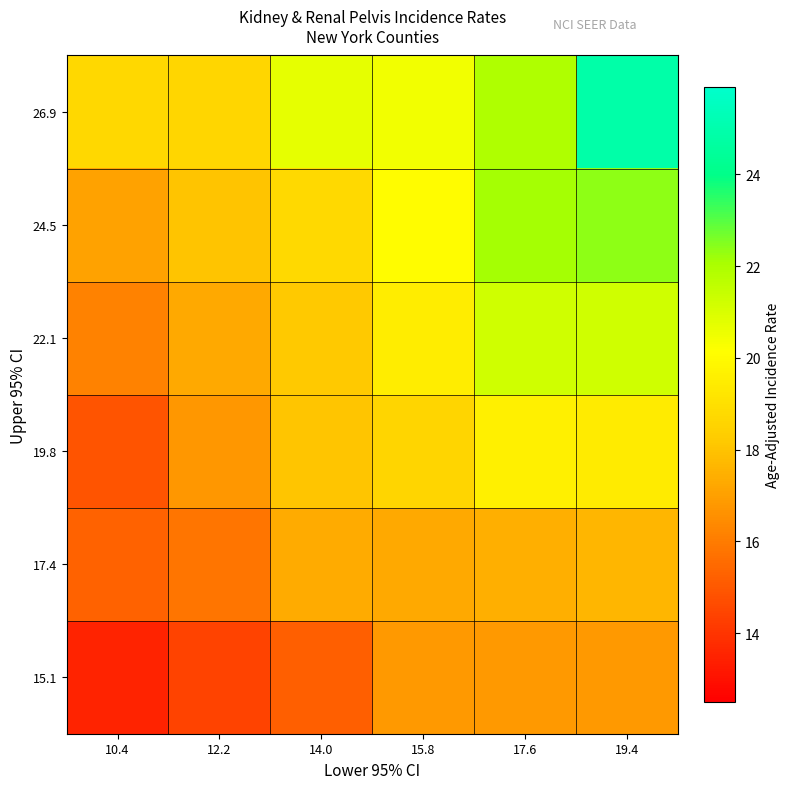

What is the maximum value shown in the chart?

24.9